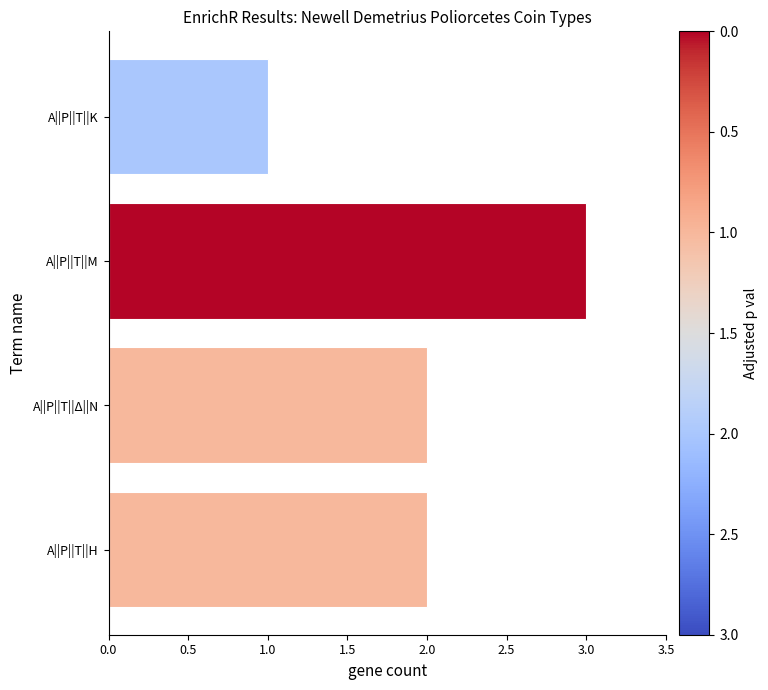

Is it true that the value at Α||Ρ||Τ||Δ||Ν is 3?

False